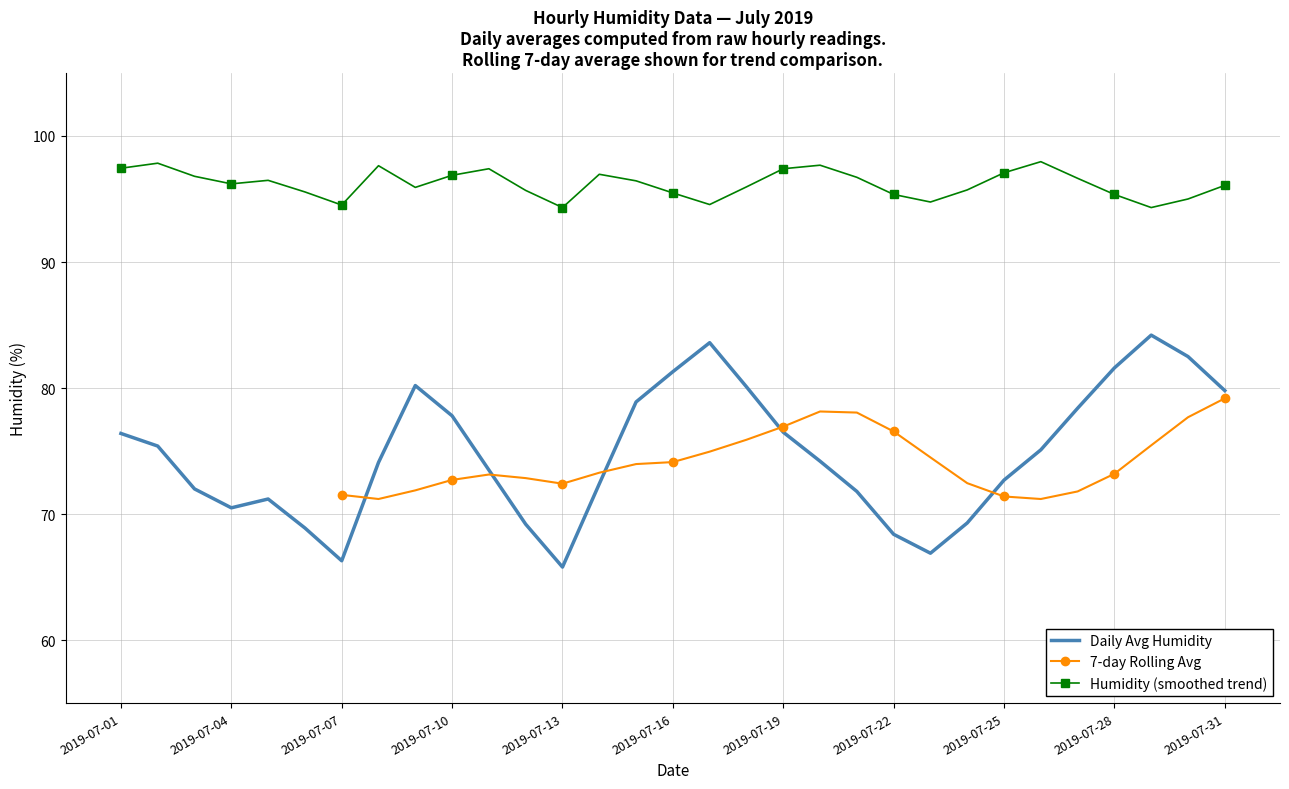

The Daily Avg Humidity series shows 32.5 at 2019-07-16. True or false?

False